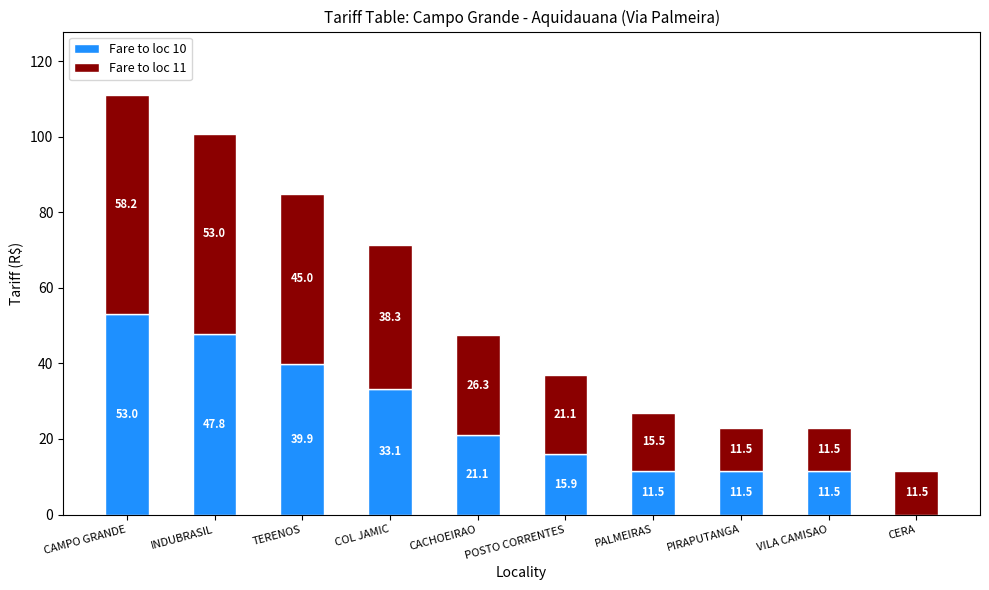

Where does the Fare to loc 10 series first go above 21?

CAMPO GRANDE